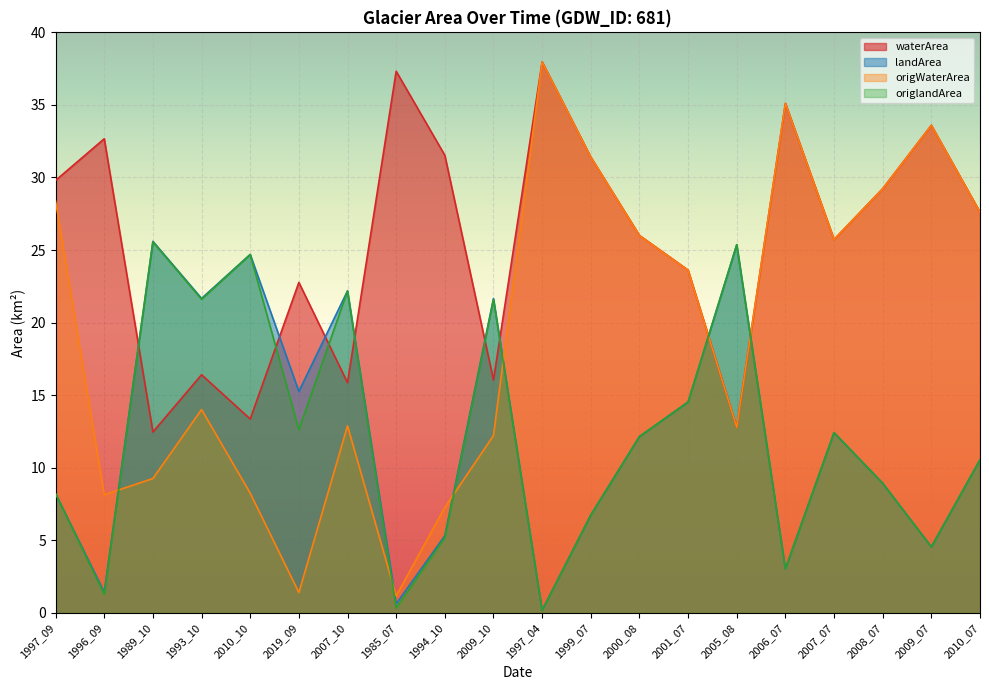

What is the sum of all waterArea values?

511.3